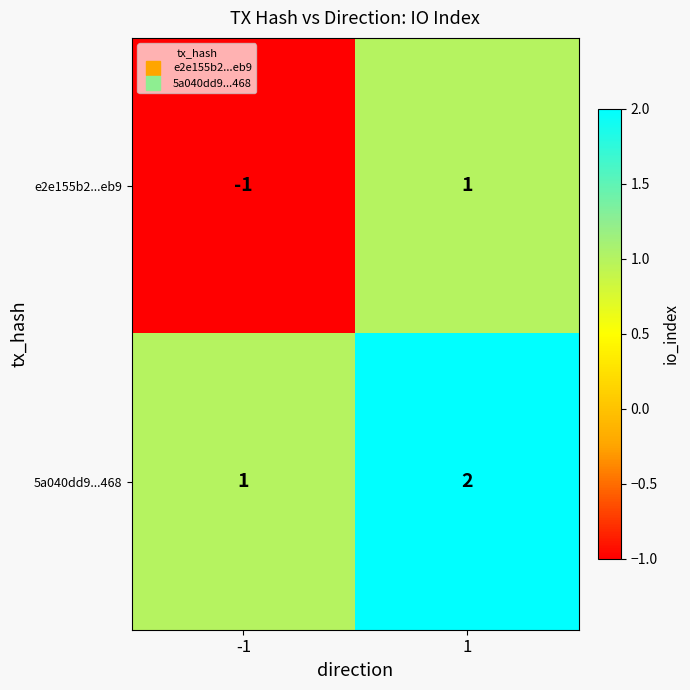

What is the sum of all 5a040dd9...468 values?

3